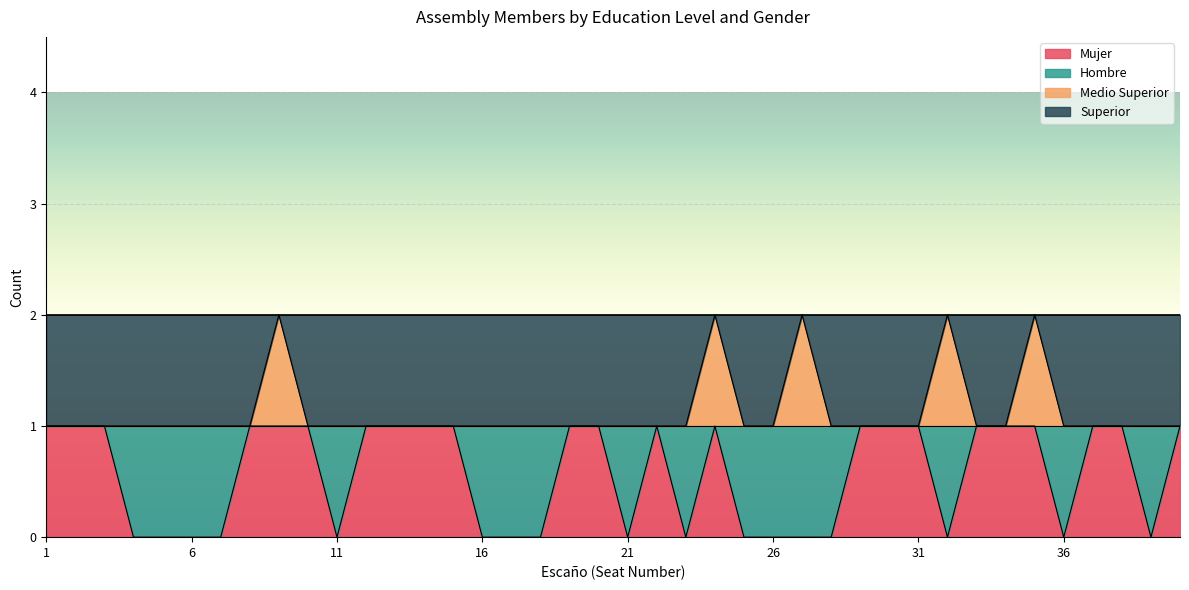

Reading left to right, what are all the values shown in this chart?

Mujer: 1	1	1	0	0	0	0	1	1	1	0	1	1	1	1	0	0	0	1	1	0	1	0	1	0	0	0	0	1	1	1	0	1	1	1	0	1	1	0	1
Medio Superior: 1	1	1	1	1	1	1	1	2	1	1	1	1	1	1	1	1	1	1	1	1	1	1	2	1	1	2	1	1	1	1	2	1	1	2	1	1	1	1	1